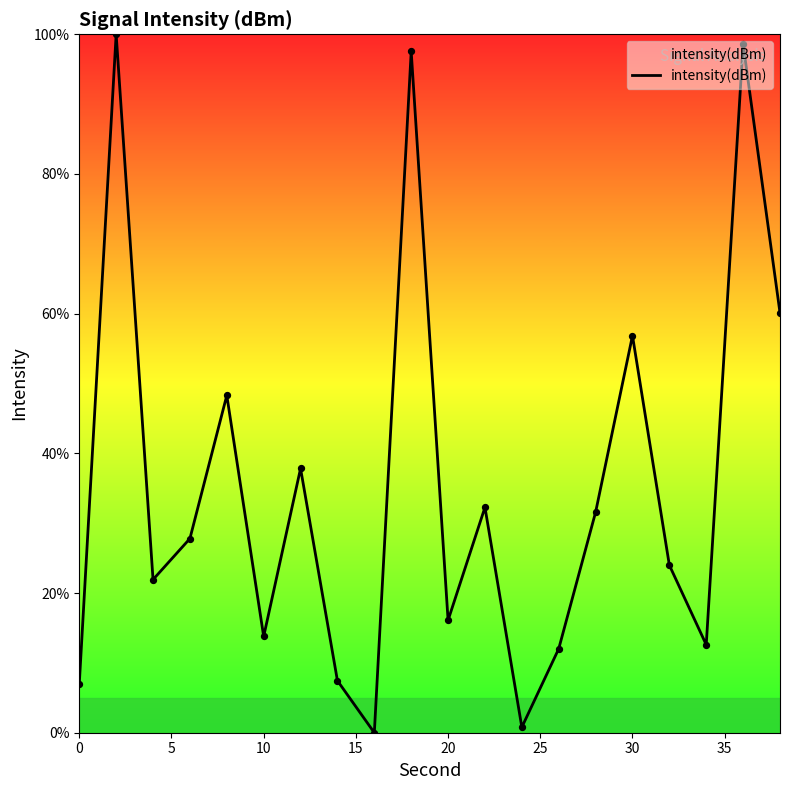

What is the maximum value shown in the chart?

100.0